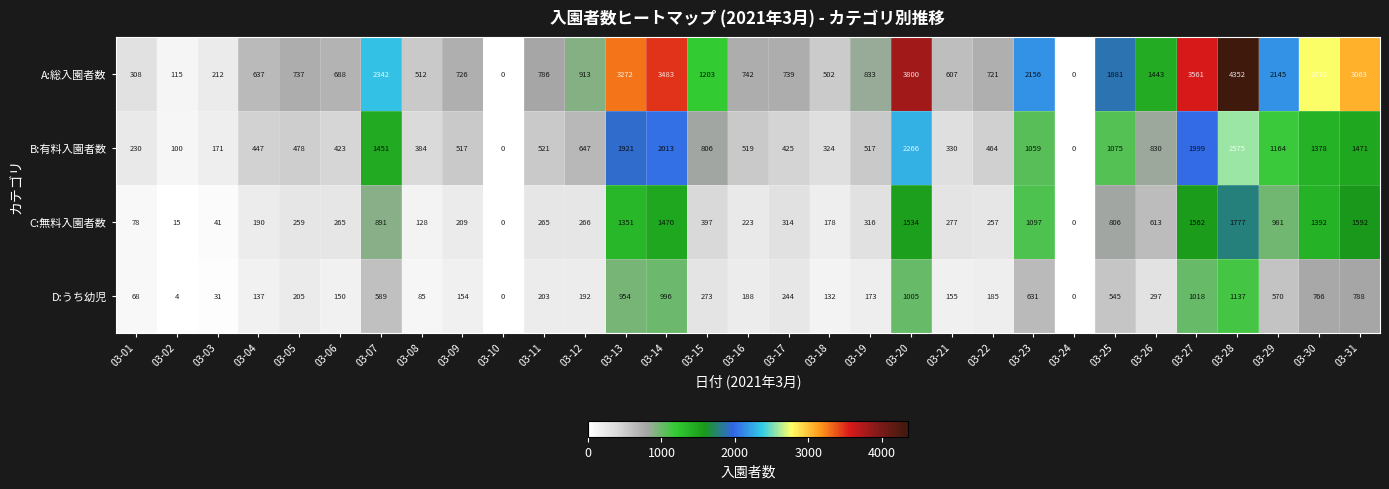

How many distinct data groups are displayed?

4